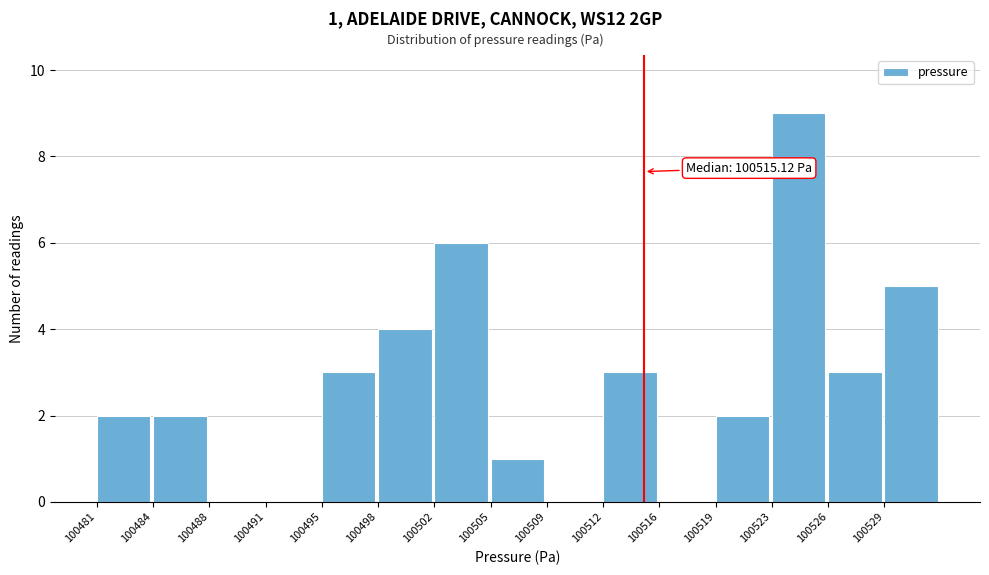

Reading left to right, transcribe all the data shown in this chart.

100481=2	100484=2	100488=0	100491=0	100495=3	100498=4	100502=6	100505=1	100509=0	100512=3	100516=0	100519=2	100523=9	100526=3	100529=5